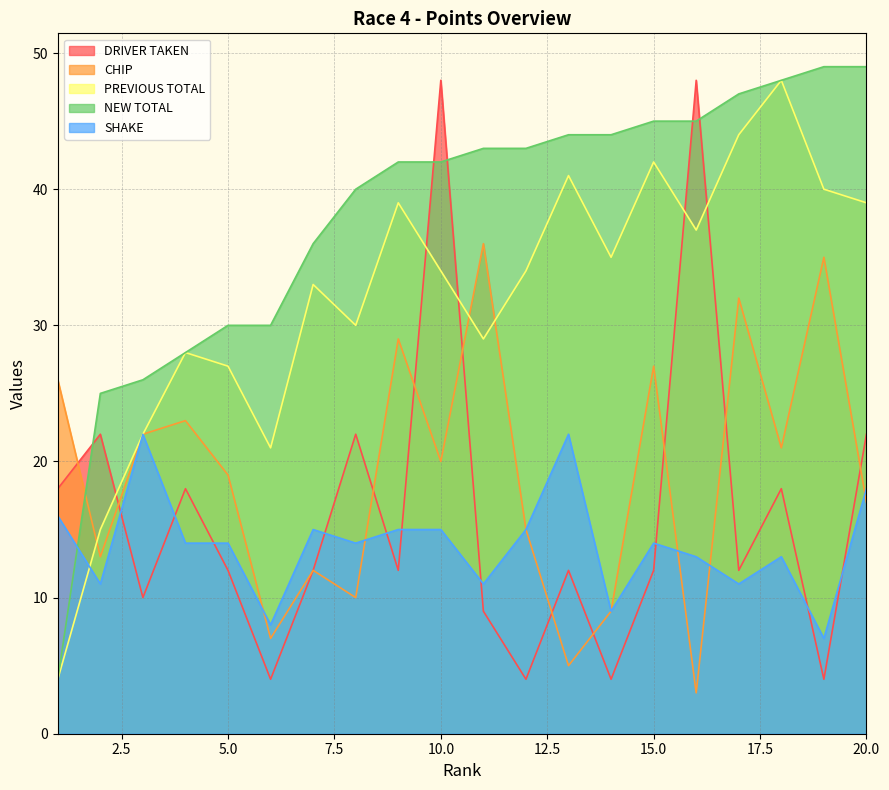

At which category does CHIP reach its first local valley?

2